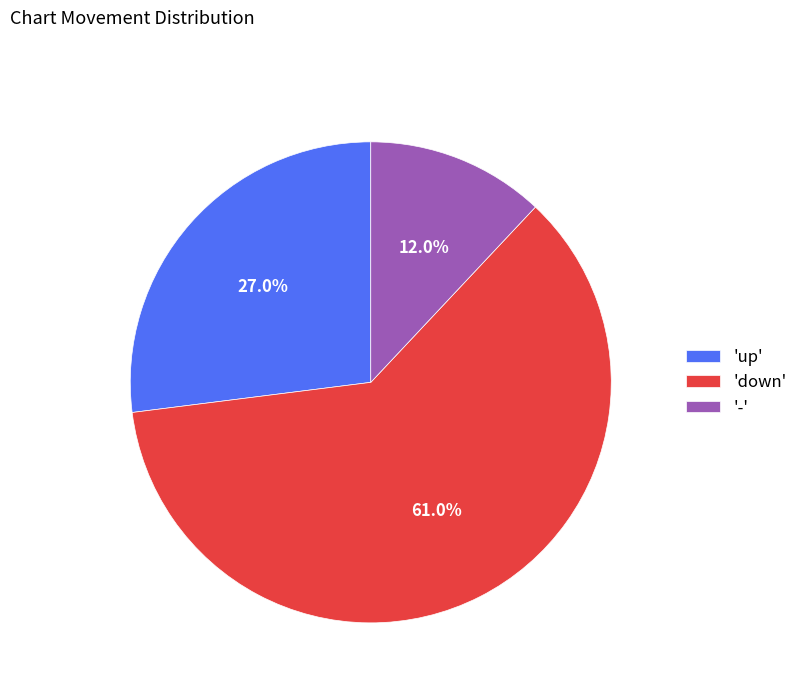

What percentage is NOT represented by 'up'?

73.0%